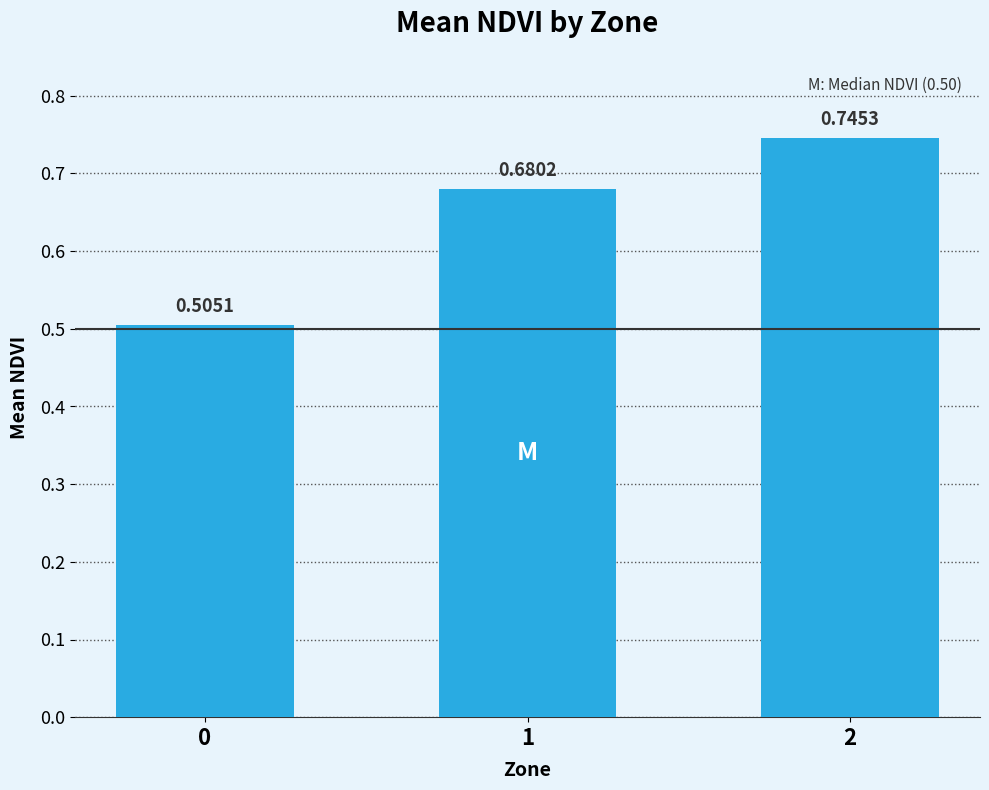

Which has a higher value, 2 or 0?

2